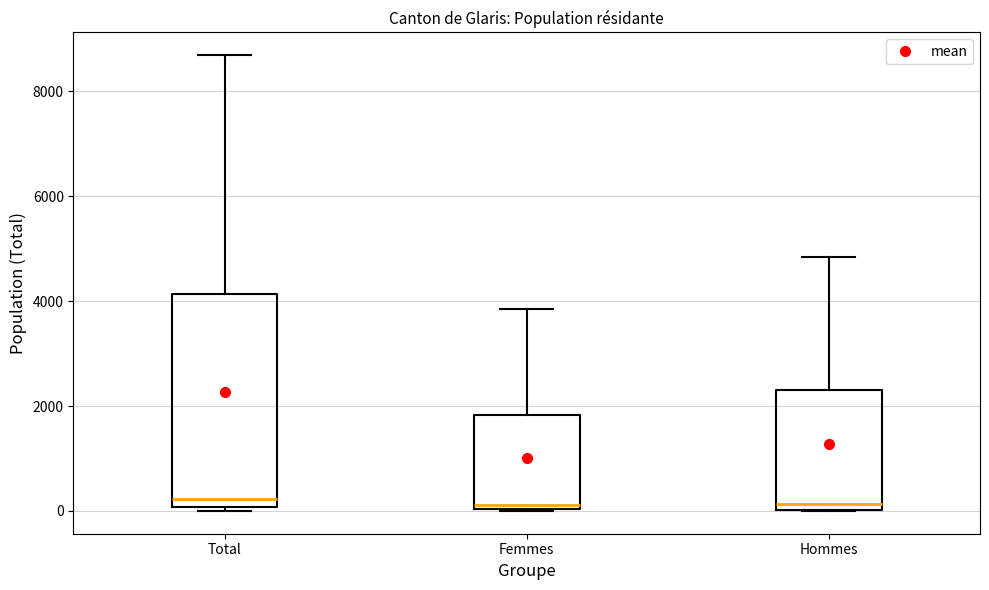

Where is the upper edge of the box for Femmes on the y-axis? The values are not printed on the chart, so give them approximately, as read against the axis.

1800